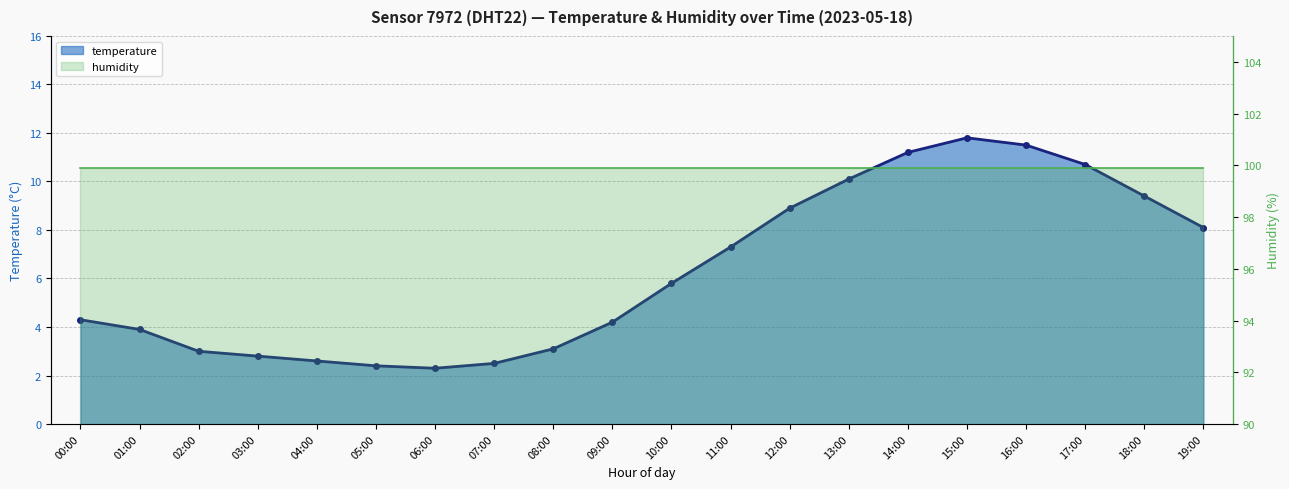

Which category has the highest value across all series?

15:00